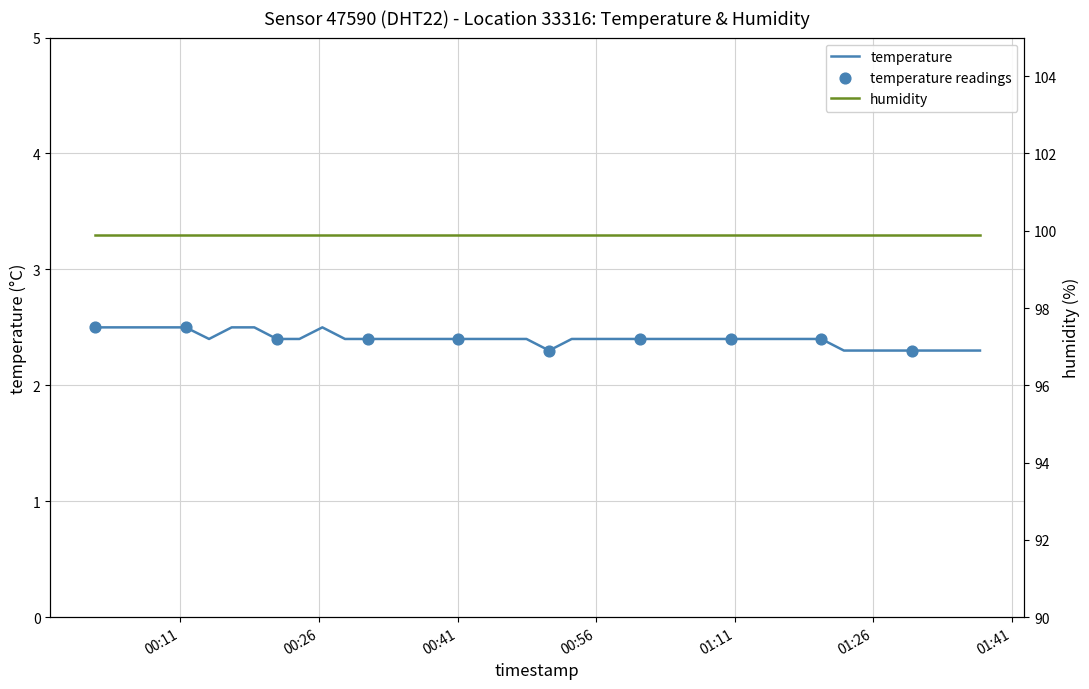

Between 2024-01-16T00:26:22 and 2024-01-16T01:17:56, which is larger?

2024-01-16T00:26:22